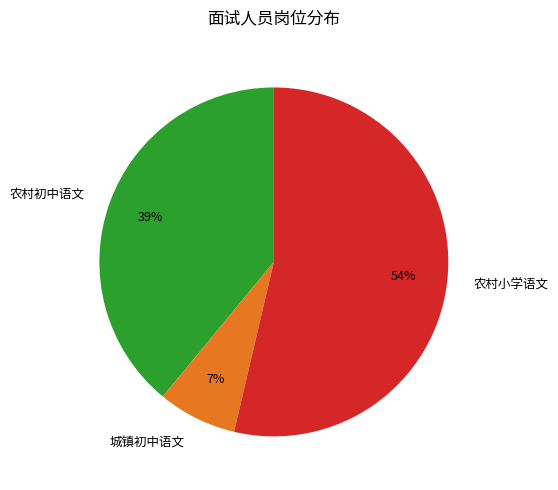

Which category accounts for the majority?

农村小学语文